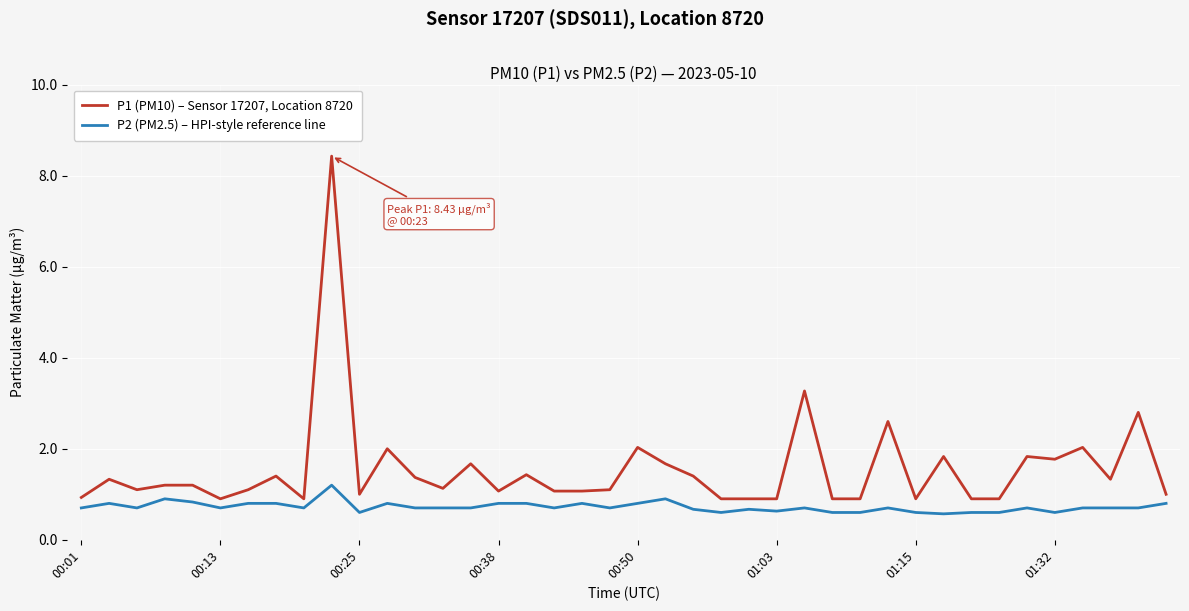

What is the maximum value for P2 (PM2.5) – HPI-style reference line?

1.2